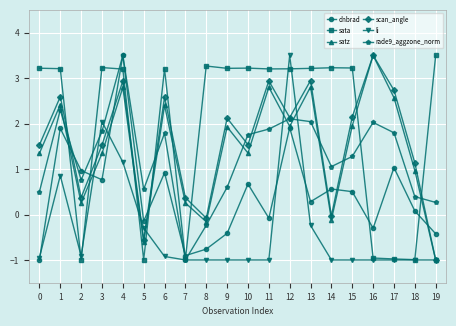

What is the total value across all series at 1?

13.3